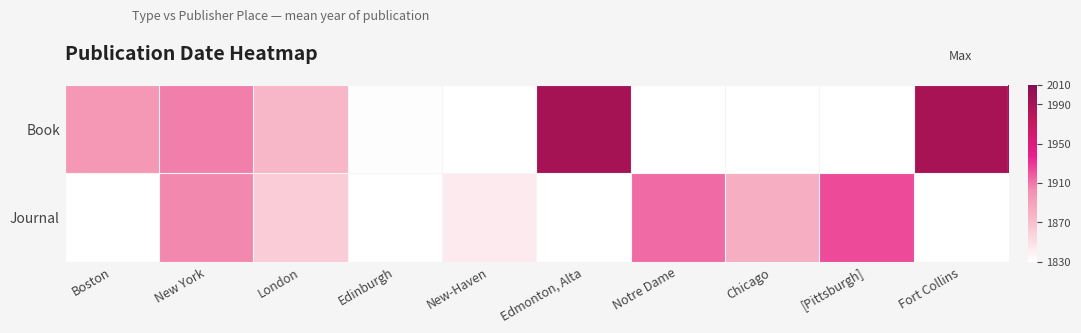

At which category is the sum across all series the highest?

New York